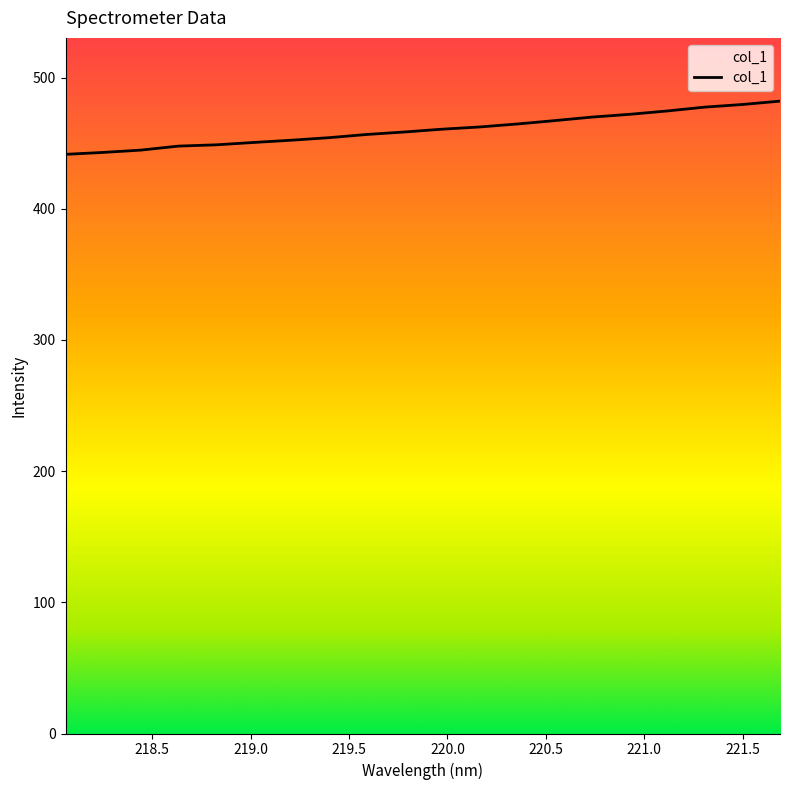

What is the difference between the maximum and minimum values?

40.6